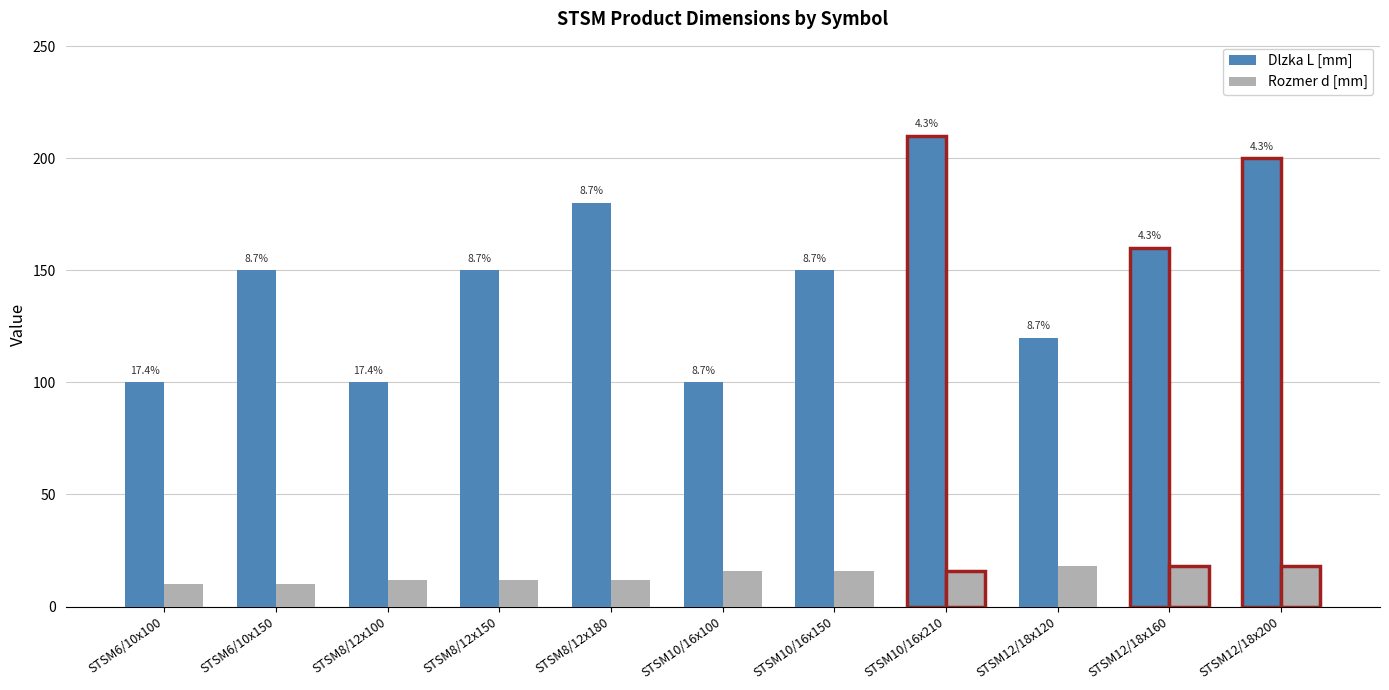

What are all the series names shown in the legend?

Dlzka L [mm], Rozmer d [mm]